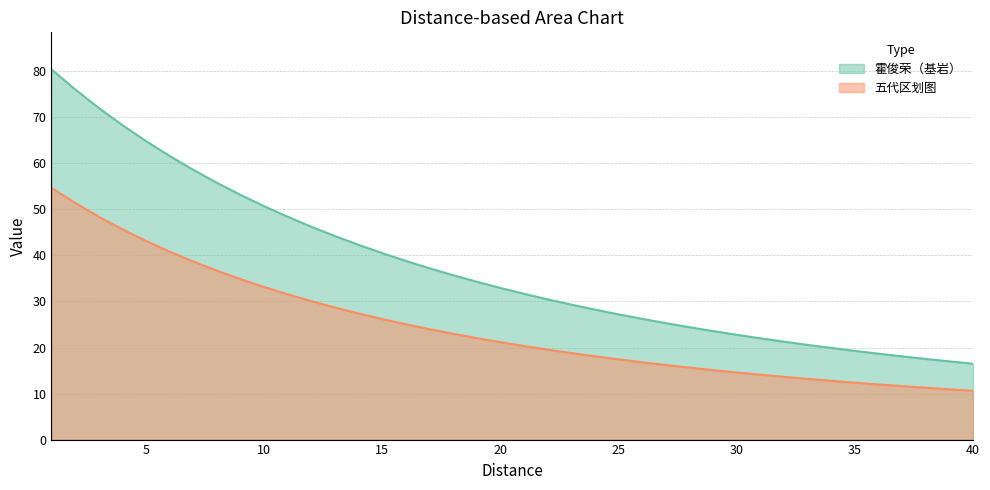

True or false: 霍俊荣（基岩） and 五代区划图 intersect in this chart.

False